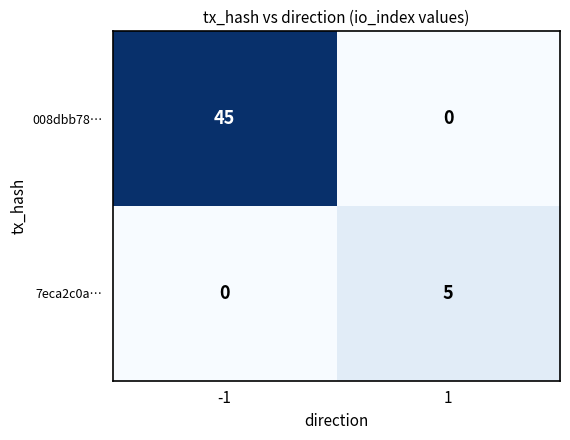

Is the value of 008dbb78… at -1 greater than the value of 7eca2c0a… at 1?

Yes